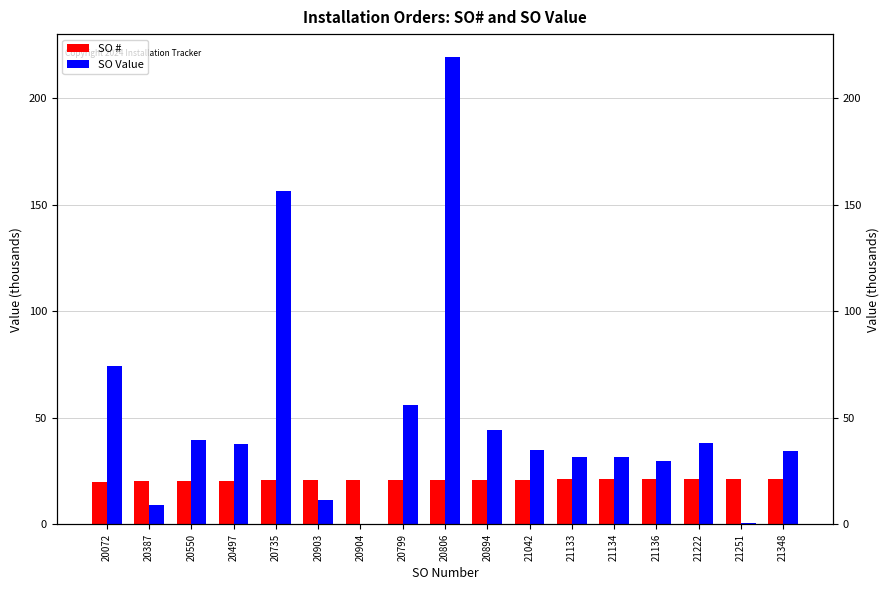

What is the average value of the SO Value series?

49.9